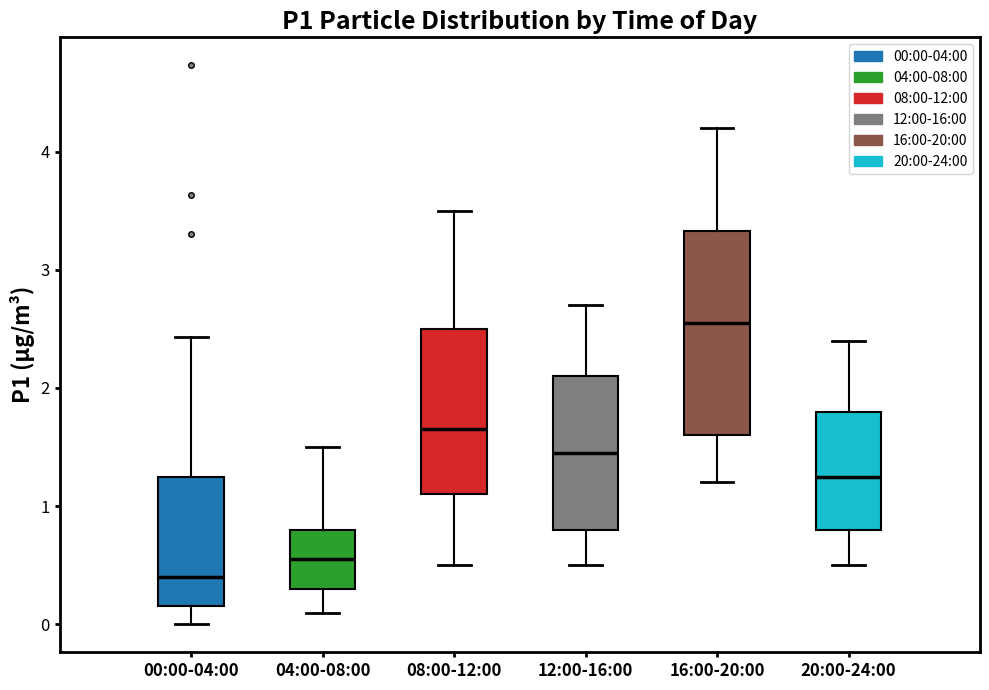

Comparing the boxes themselves (not the whiskers), which one is the tallest?

16:00-20:00